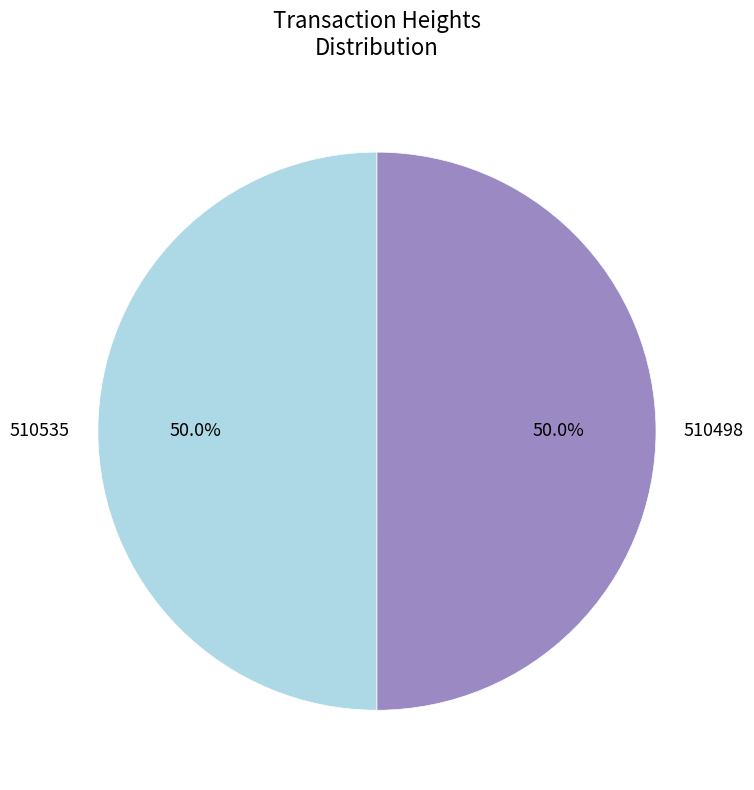

True or false: 510498 accounts for 50% of the total.

True